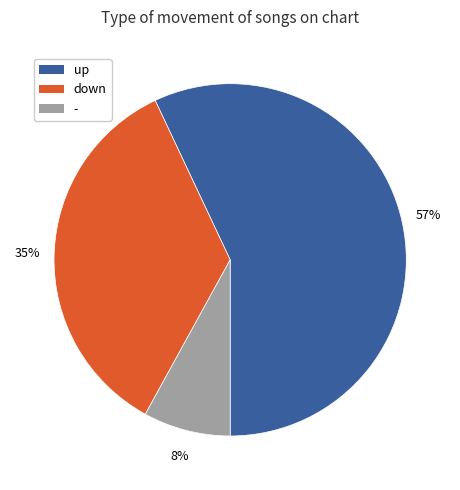

To the nearest percent, what percentage of the pie is up?

57%